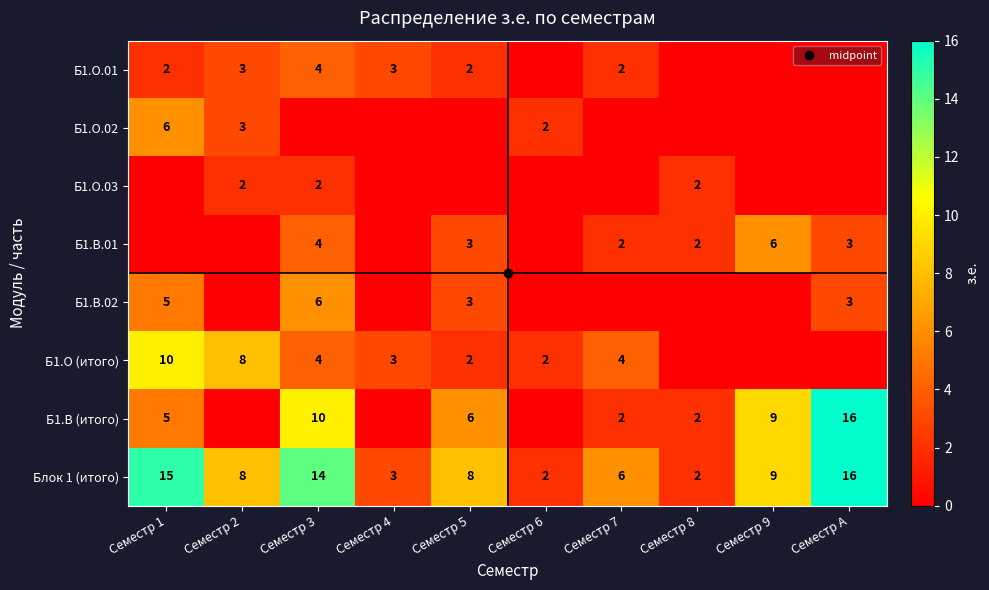

At how many categories does at least one series exceed 7?

6